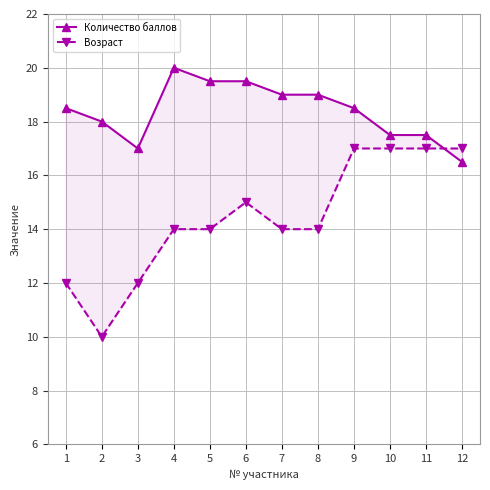

Which category has the highest value in the Количество баллов series?

4